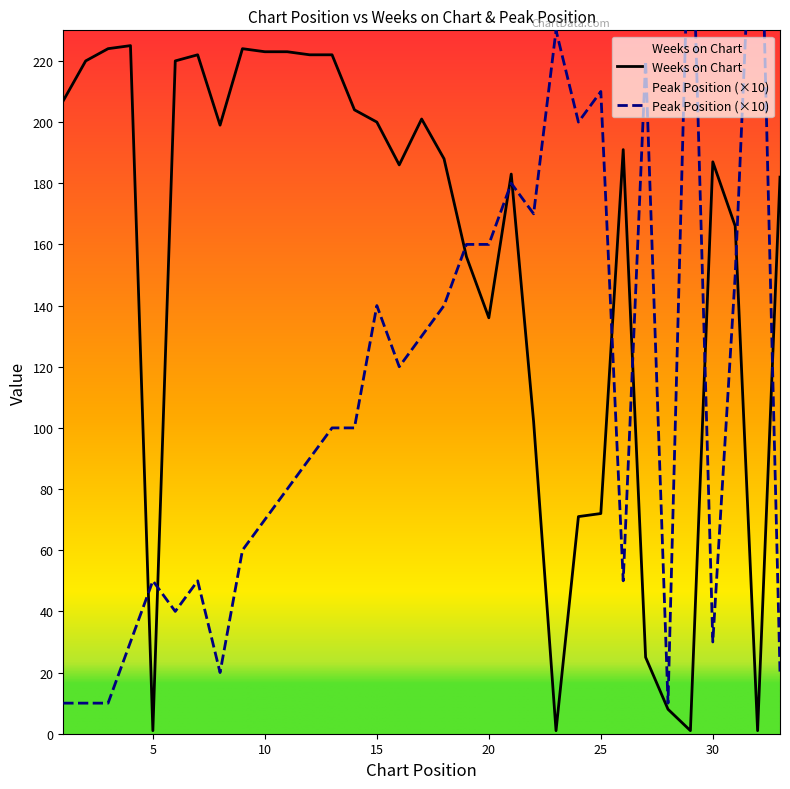

What is the spread (max minus min) of values at 18?

48